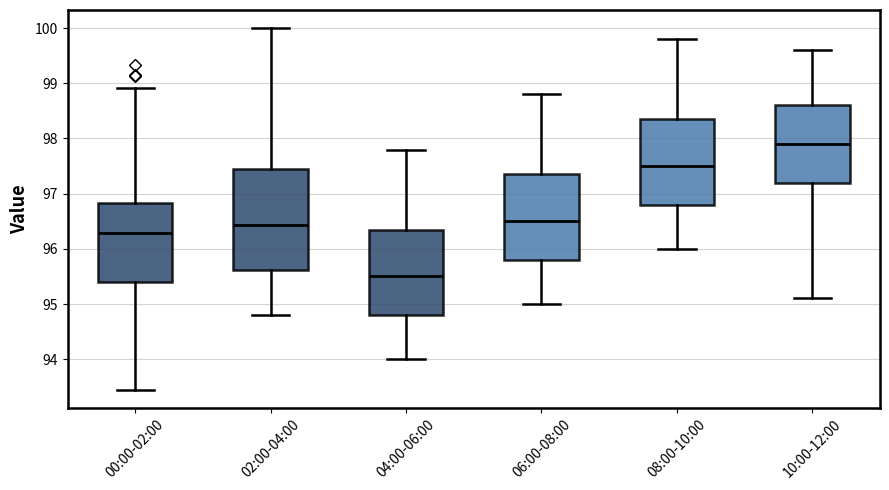

Which box's median line is the lowest?

04:00-06:00